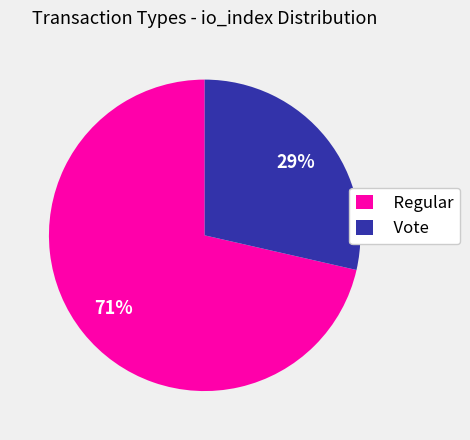

What is the smallest slice in the pie chart?

Vote